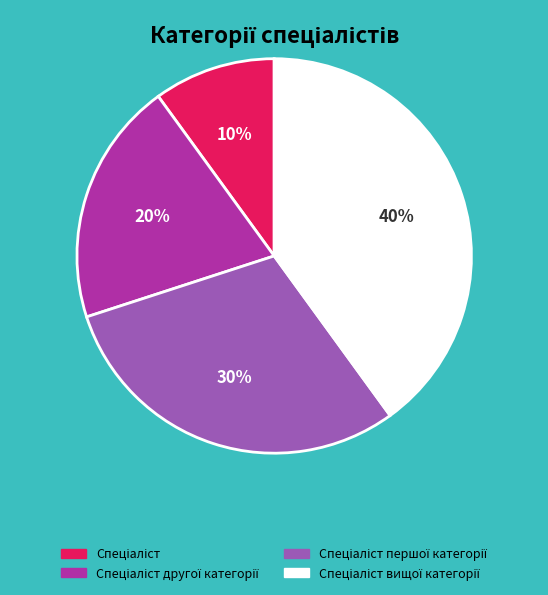

To the nearest percent, what is the average slice percentage?

25%